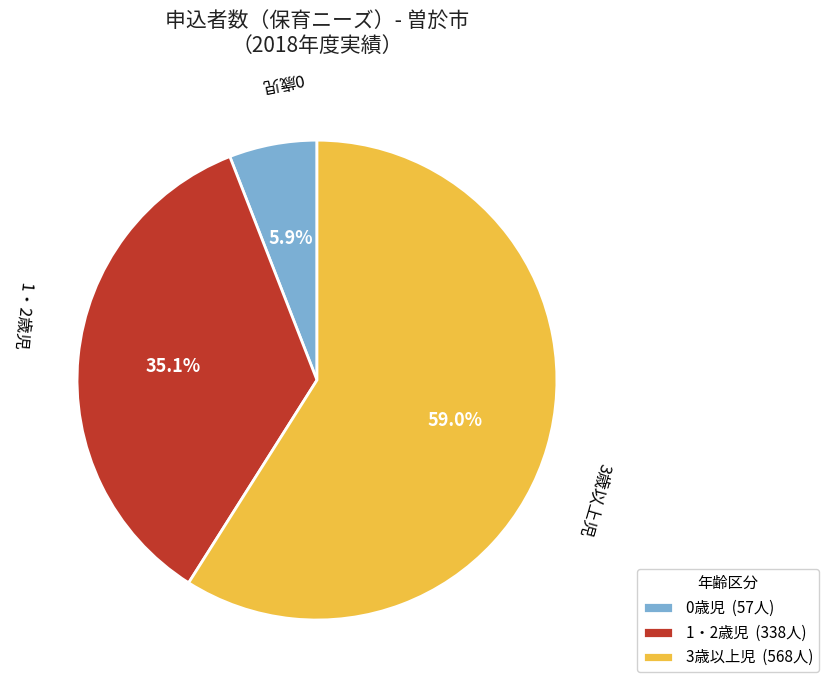

Does 1・2歳児 represent more than half of the total?

No